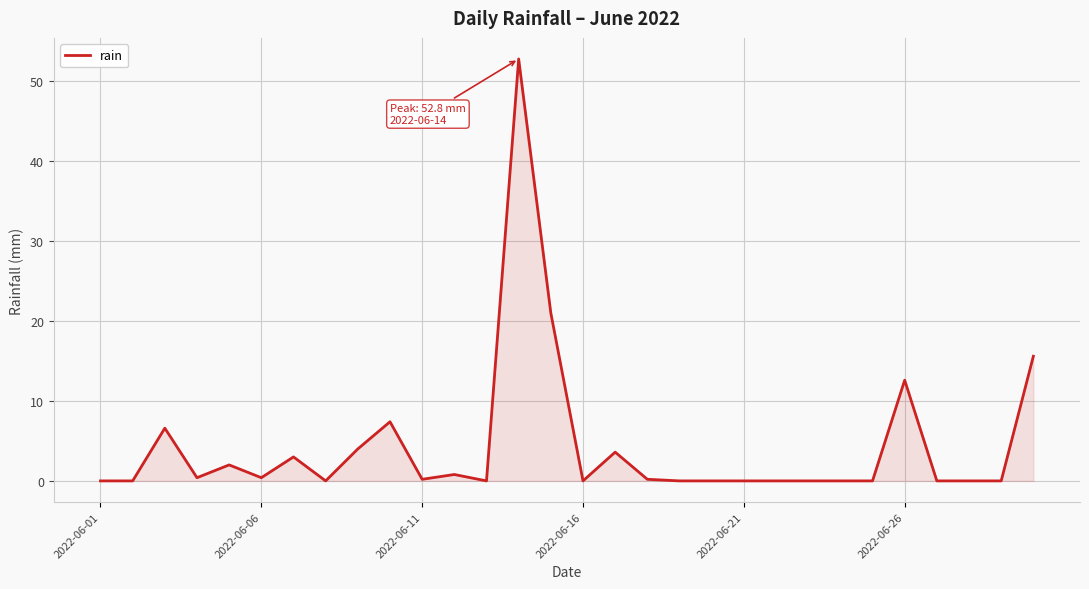

What is the greatest value displayed?

52.8